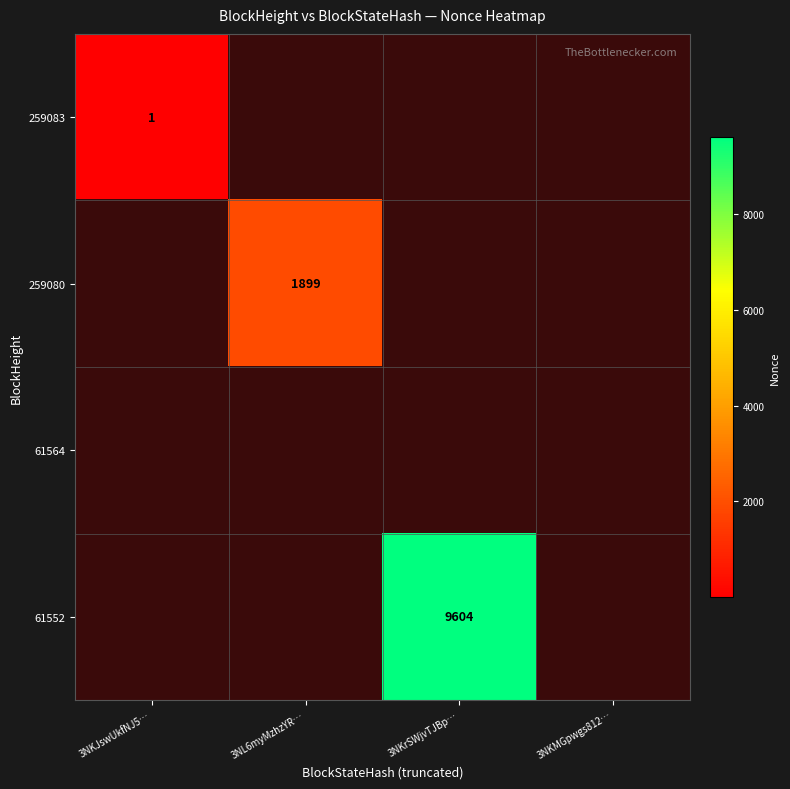

The value of 259080 at 3NL6myMzhzYR… is 532. True or false?

False